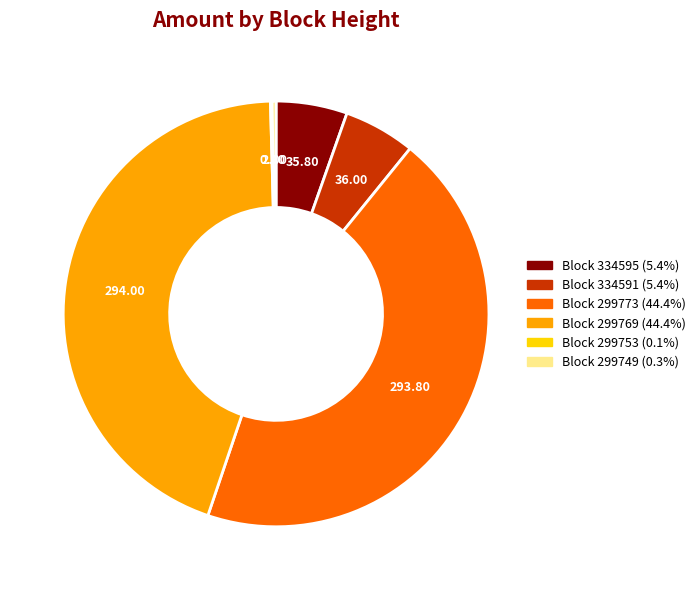

Does any single category account for the majority?

No